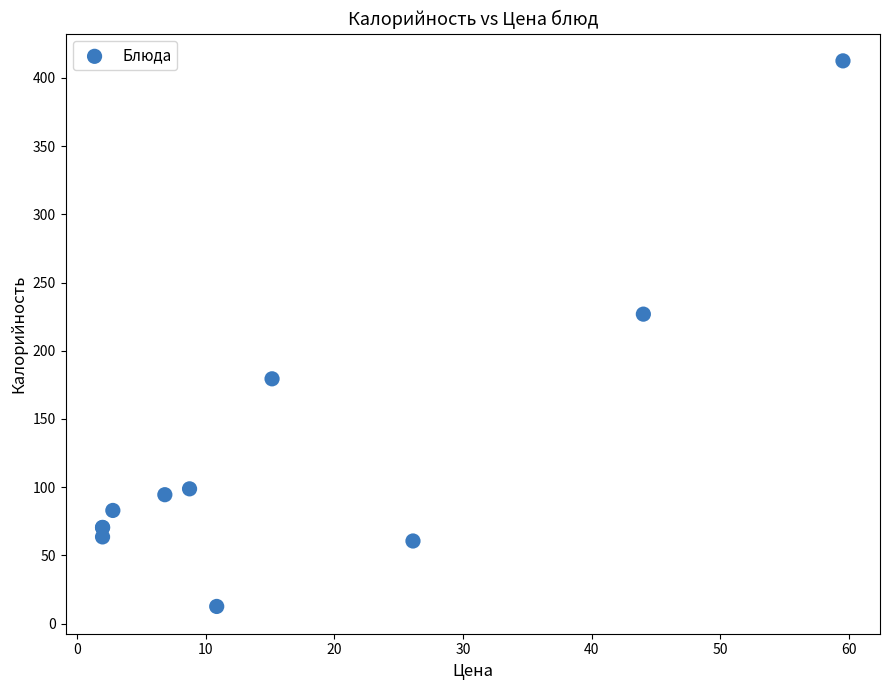

What Y value in the scatter plot is closest to 212?

226.8